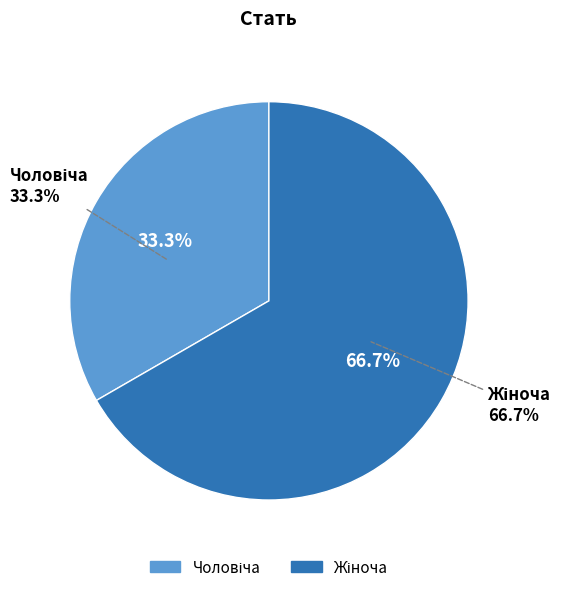

Combined, do Жіноча and Чоловіча account for over 50%?

Yes